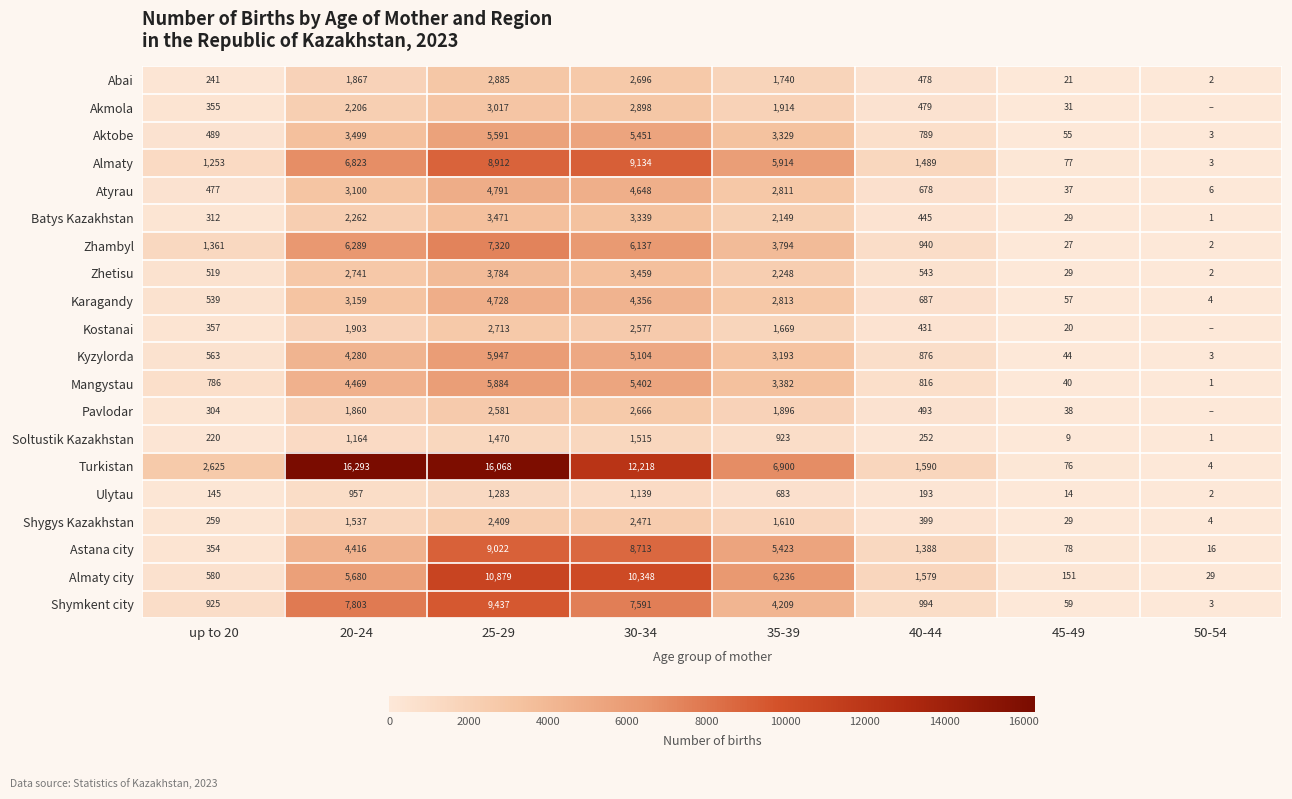

Between 40-44 and 45-49, which is larger?

40-44